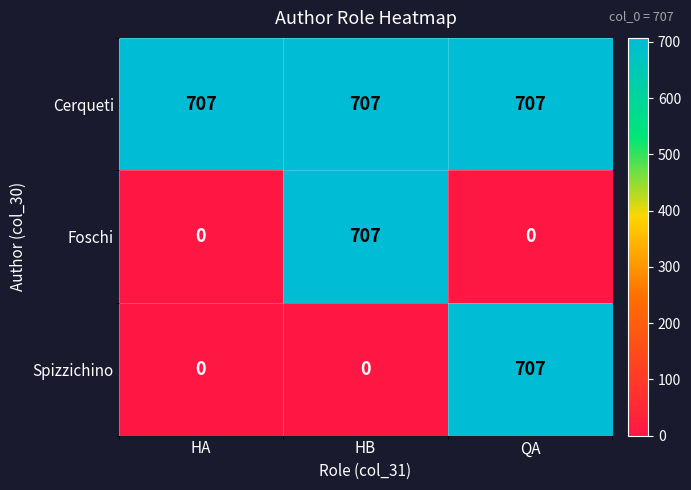

Which series changed the most between HA and HB?

Foschi